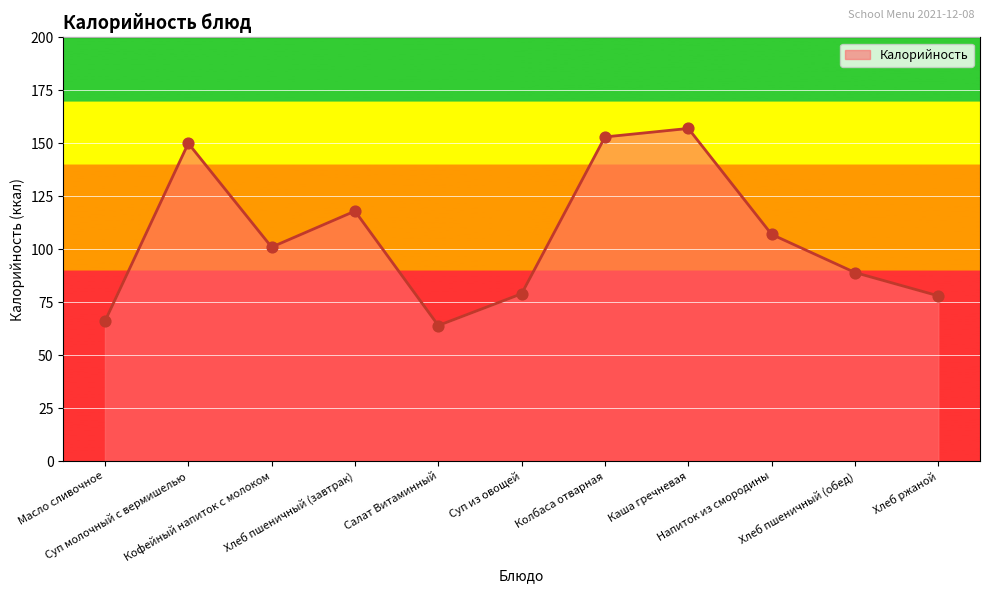

What is the change in value from Салат Витаминный to Напиток из смородины?

+43